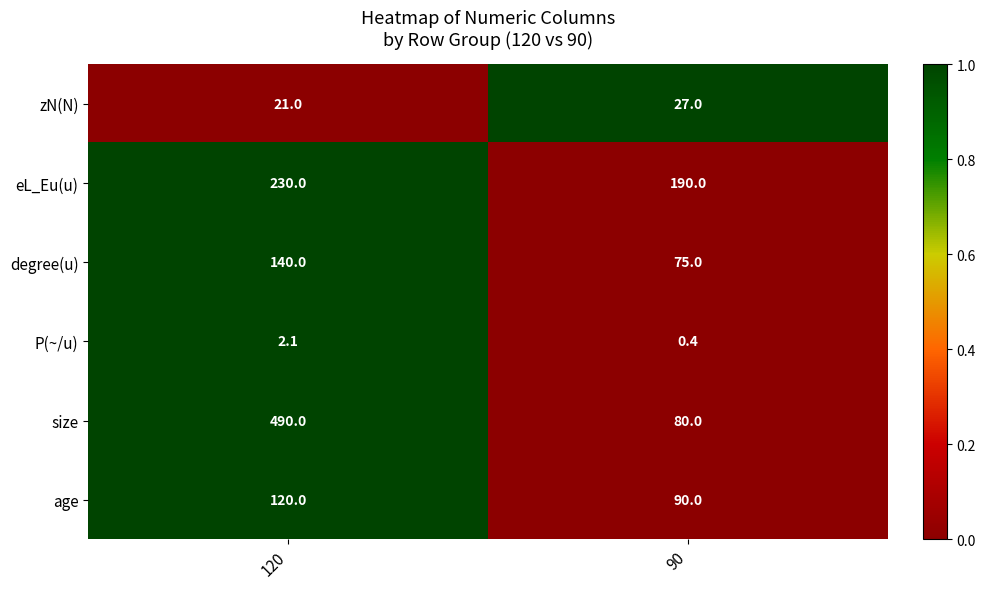

What is the total value across all series at 90?

462.4